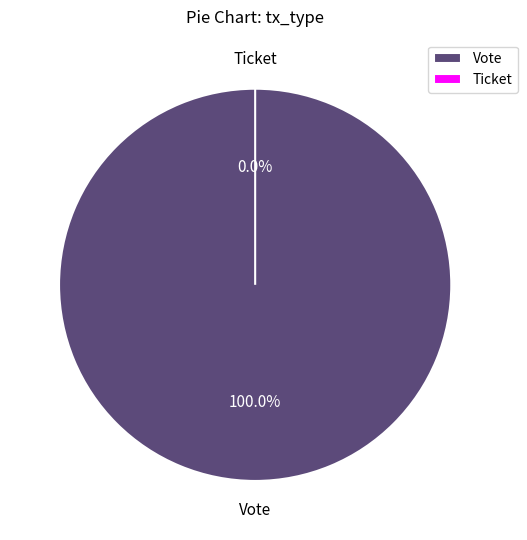

To the nearest percent, what is the average slice percentage?

50%